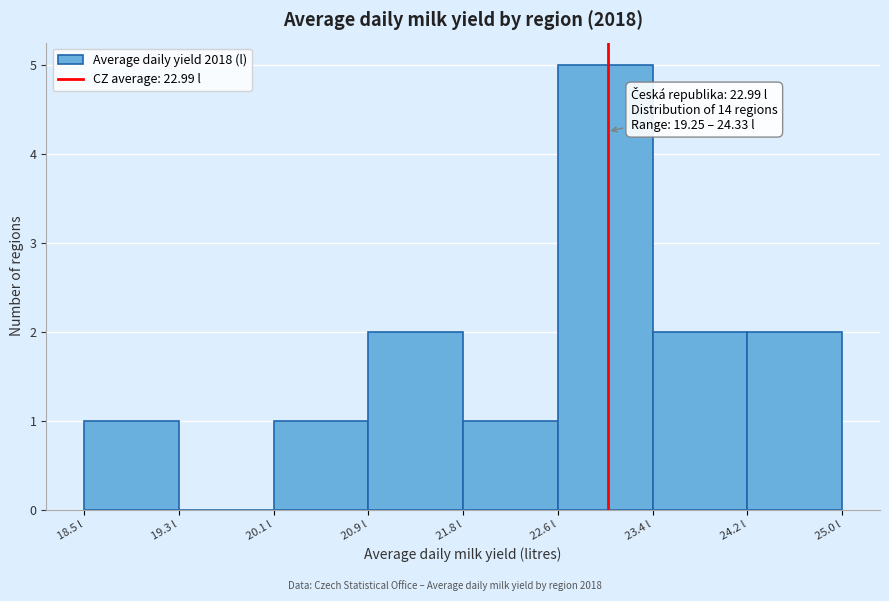

Over which range of the x-axis is the bar tallest?

22.6 to 23.4